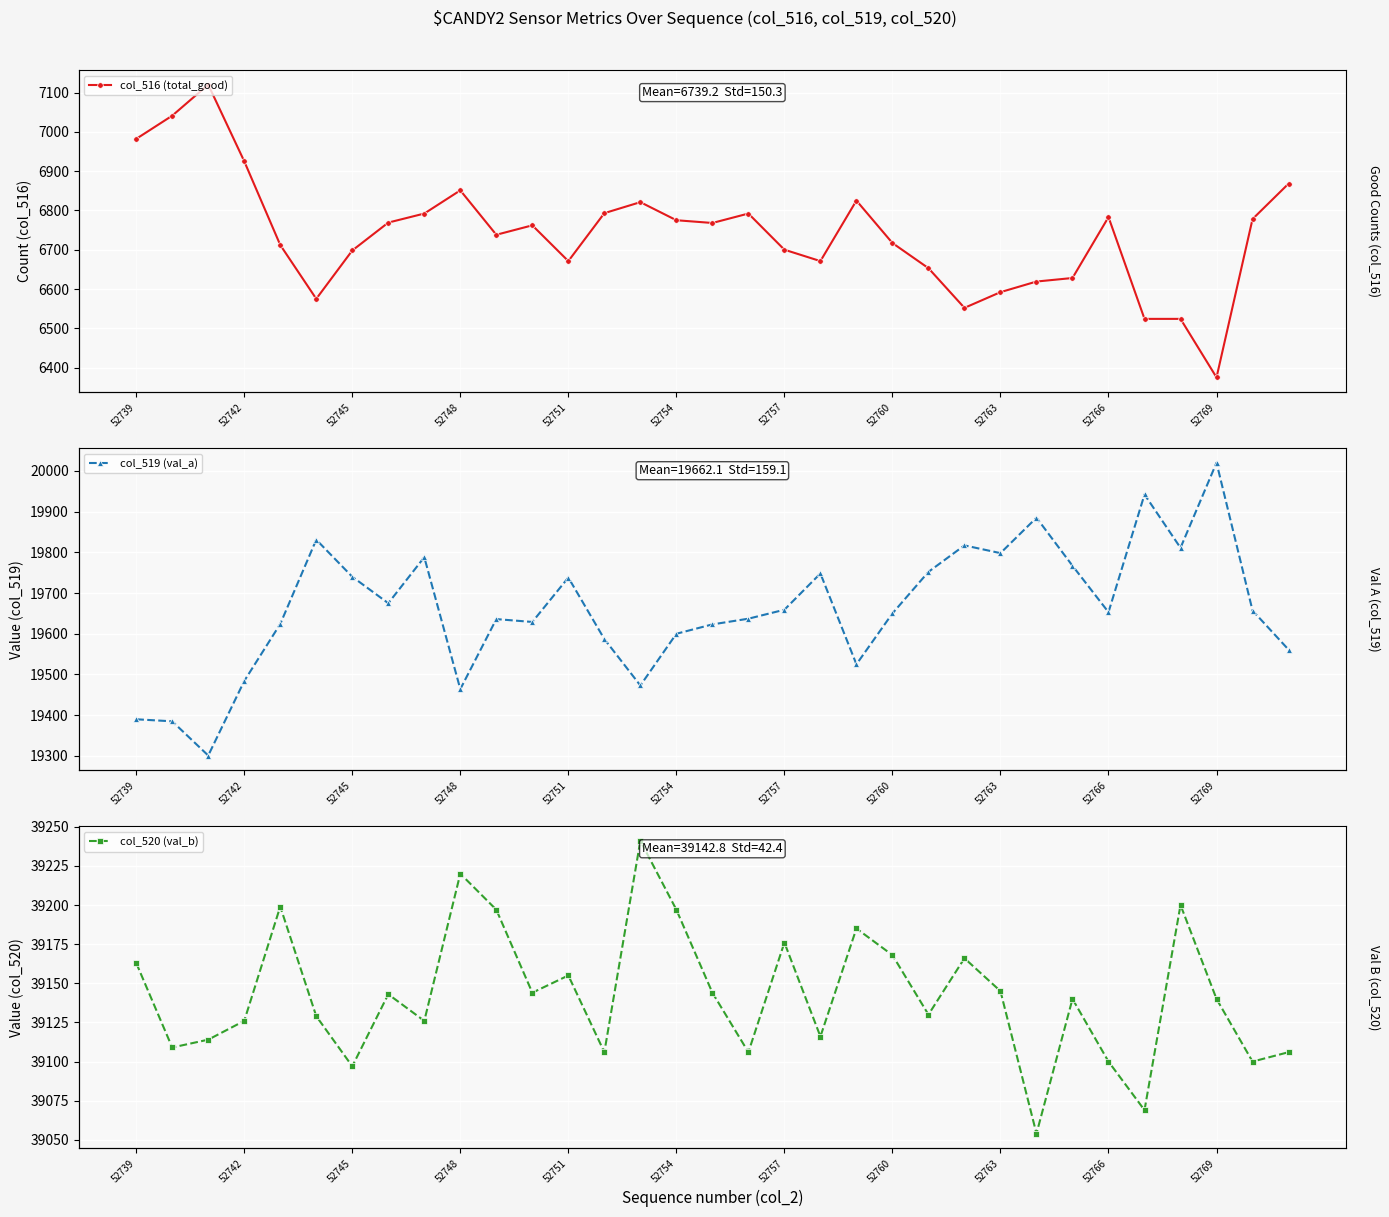

How many interior local peaks does the col_520 (val_b) series have?

10